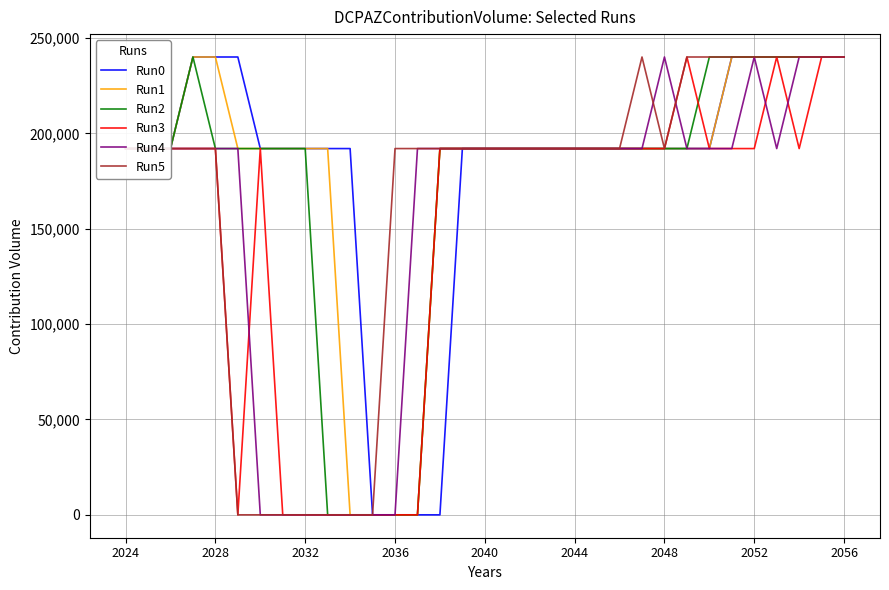

What is the maximum value shown in the chart?

240000